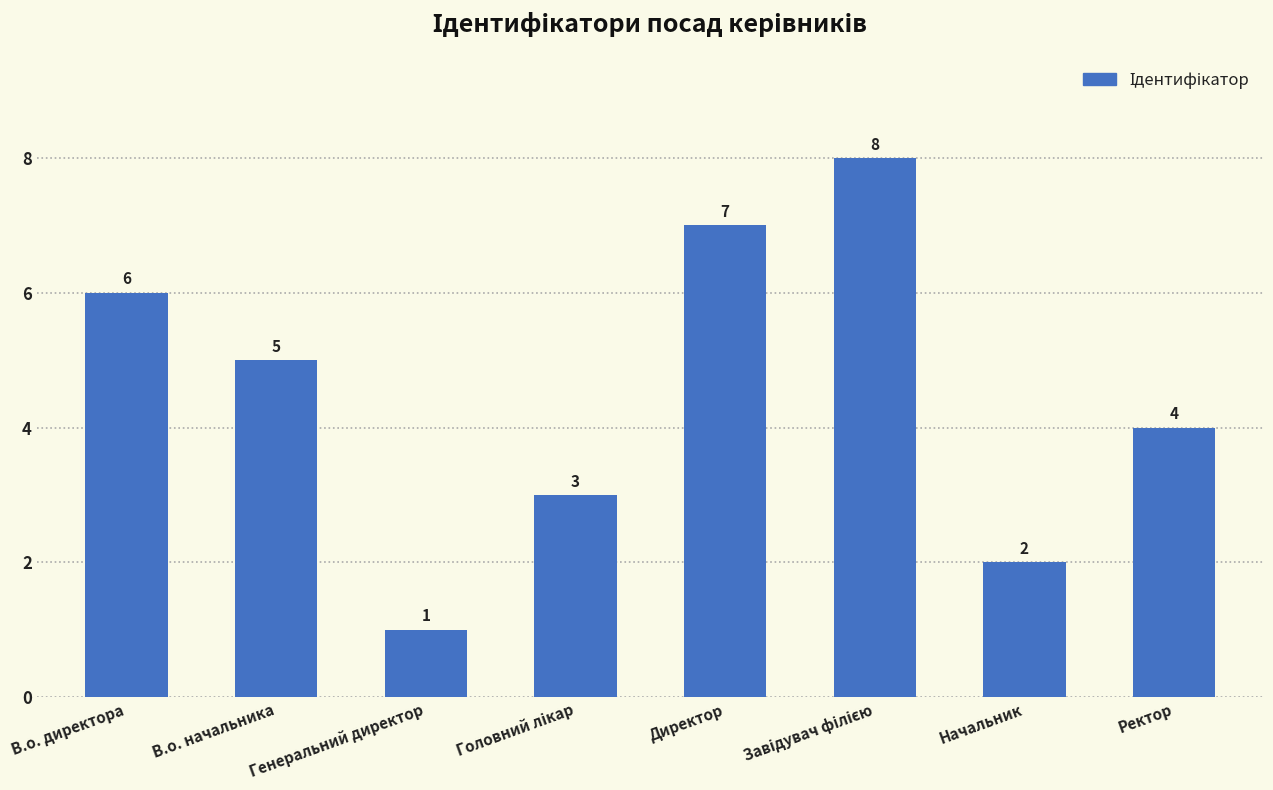

What is the label of the 7th bar from the right?

В.о. начальника